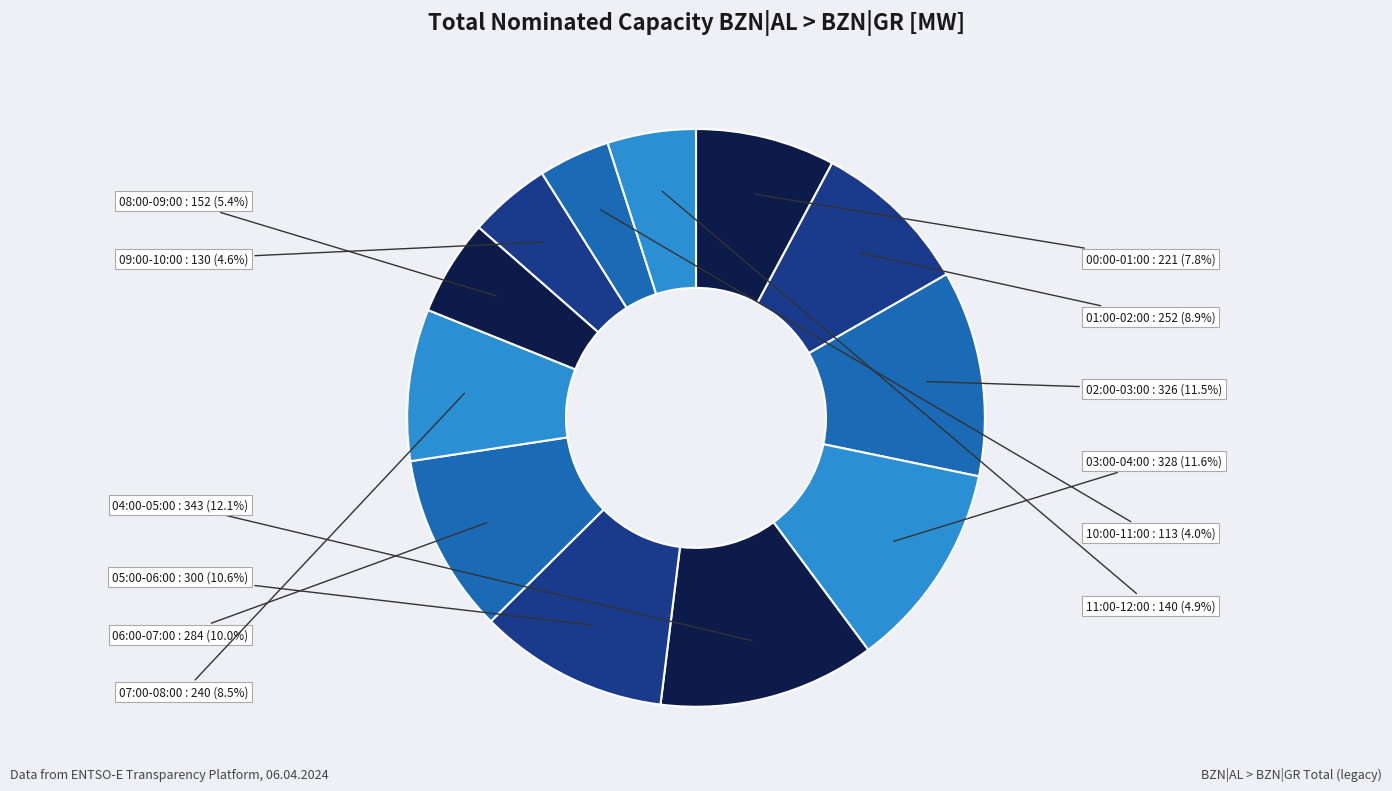

What is the largest slice in the pie chart?

04:00-05:00